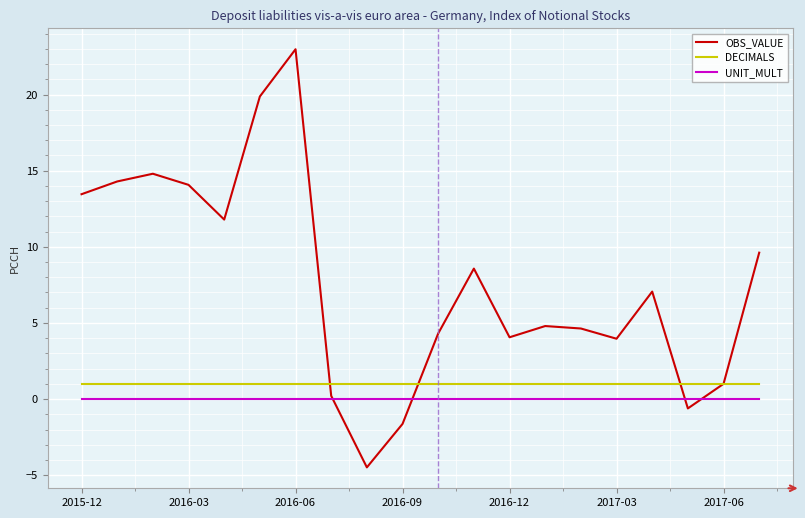

What is the maximum value shown in the chart?

23.0